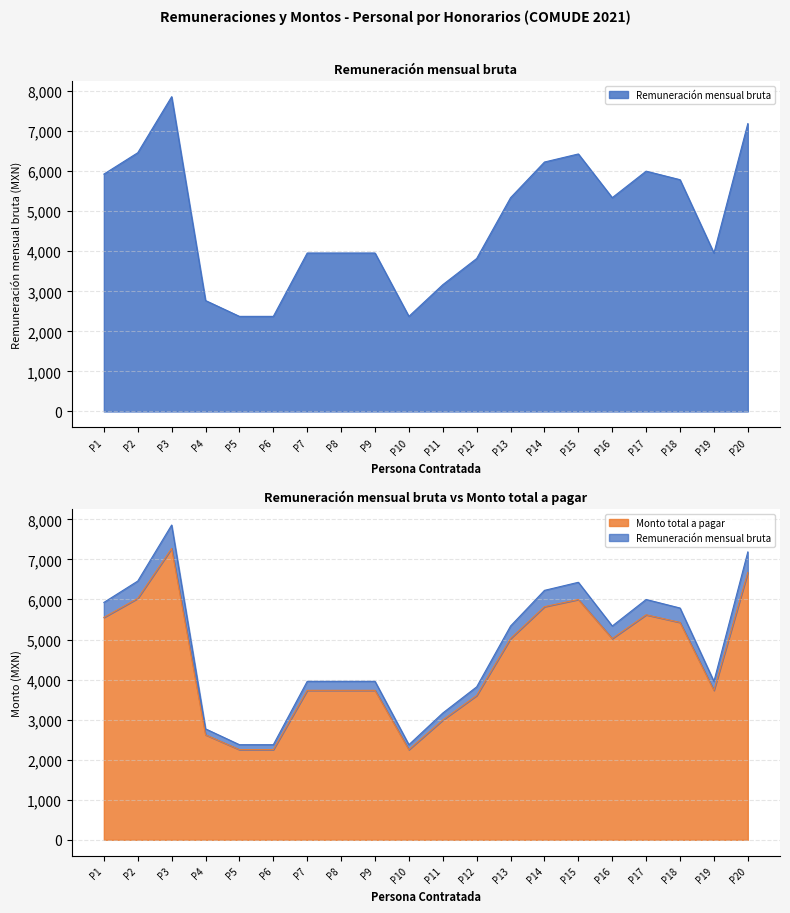

In Remuneración mensual bruta, how many points are higher than both neighbors (excluding endpoints)?

3